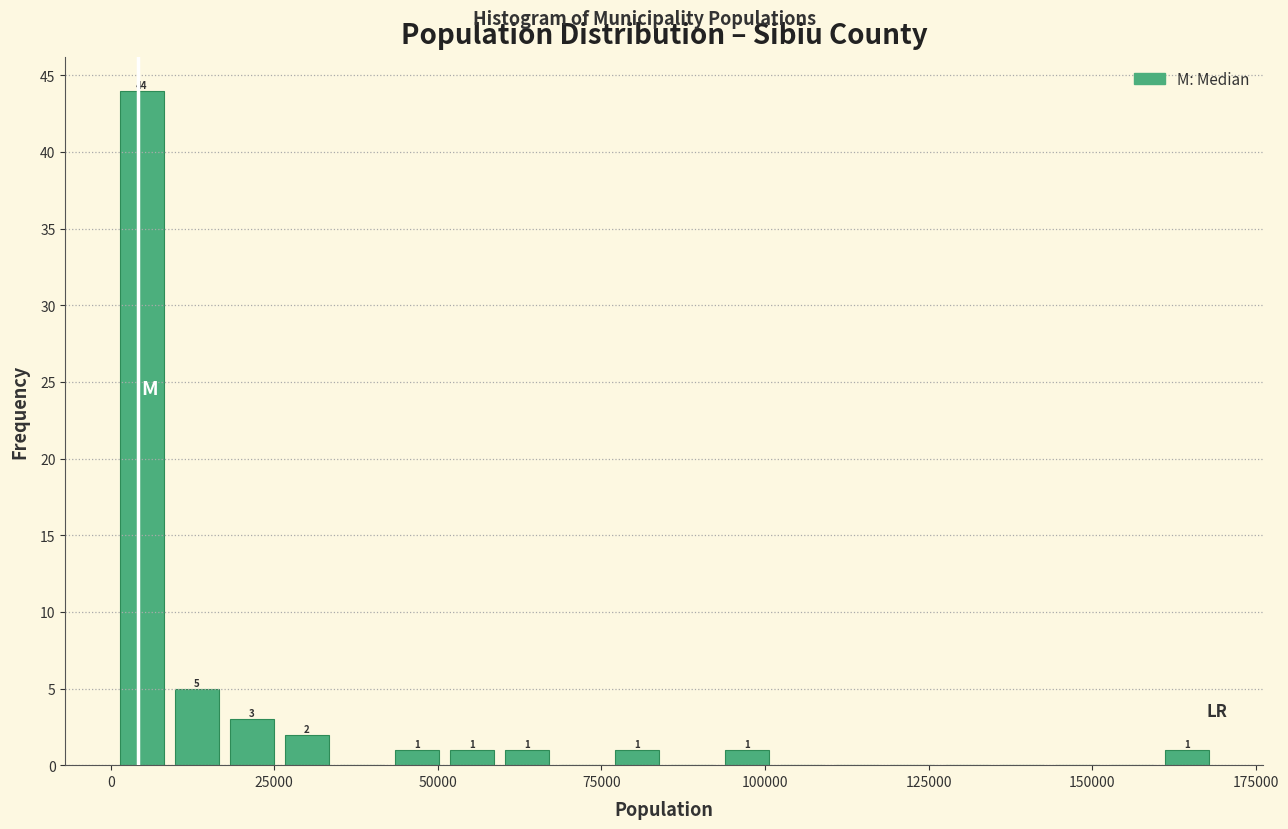

Read against the x-axis, roughly where is the centre of the tallest bar?

5000